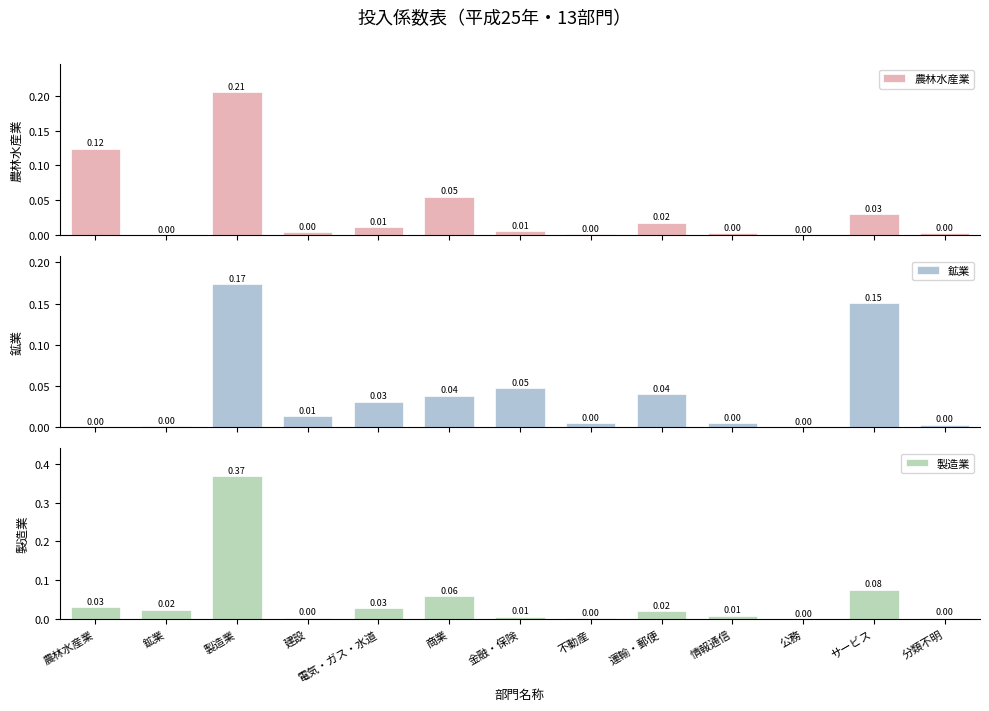

Which label corresponds to the smallest value in the chart?

公務